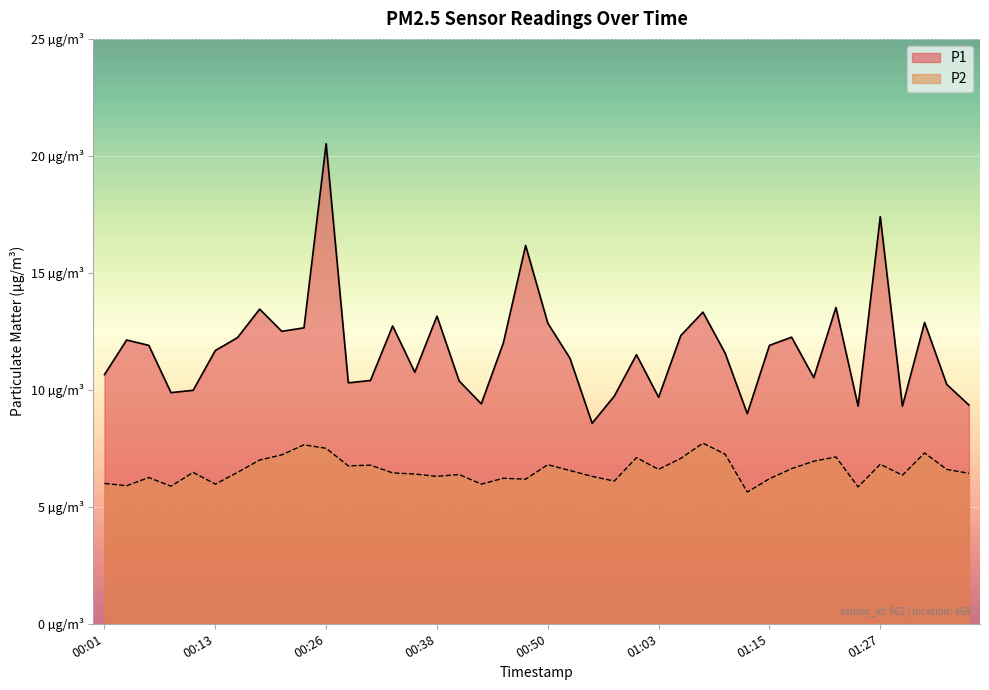

What are all the series names shown in the legend?

P1, P2